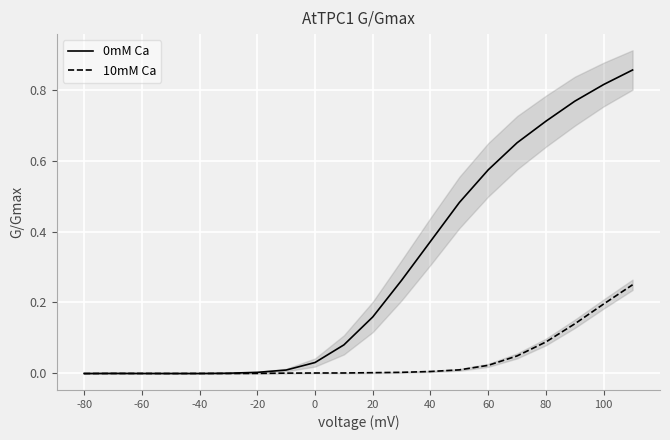

Is it true that 10mM Ca equals 0.0 at -60?

True